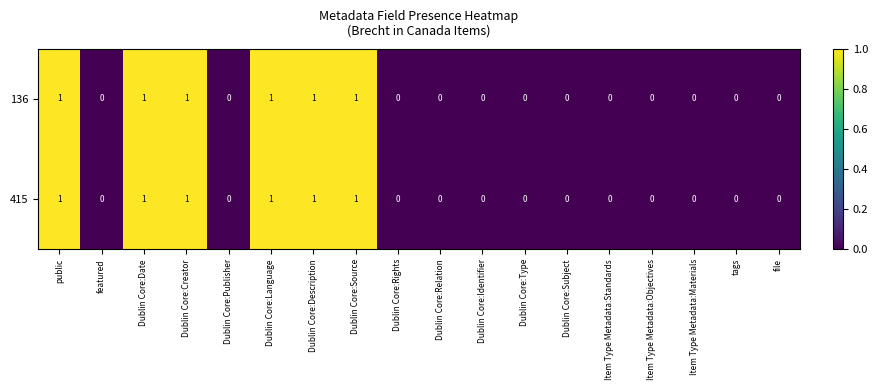

How many positive values does the 415 series have?

6